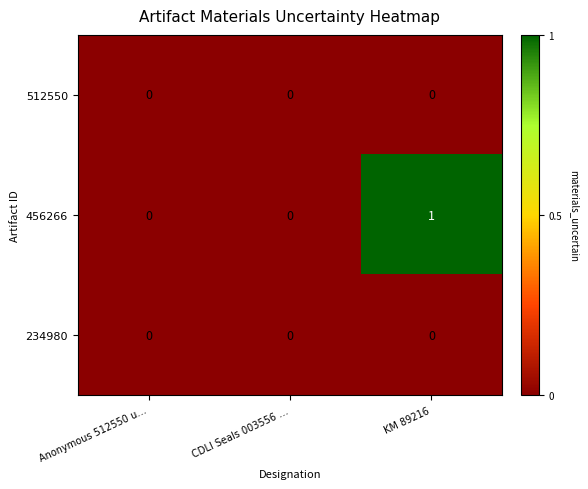

At which category is the sum across all series the highest?

KM 89216